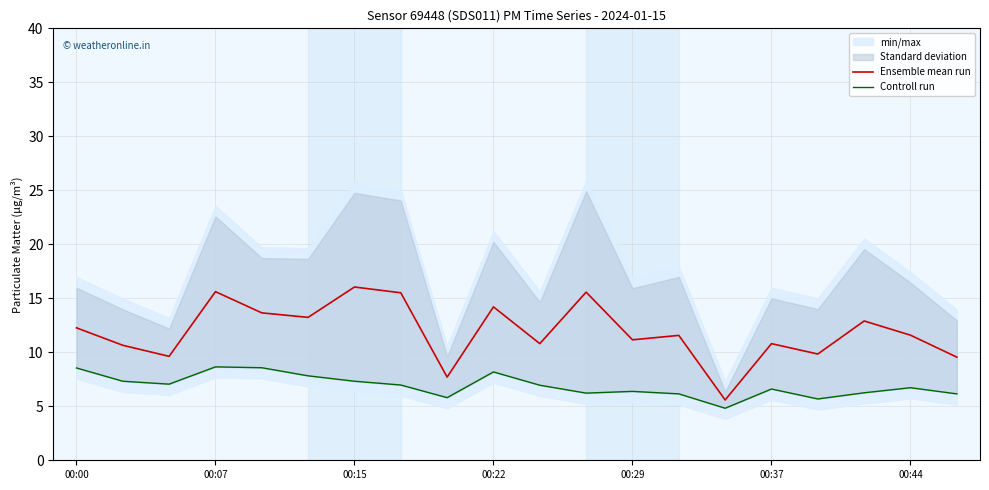

What is the highest value of the Ensemble mean run series?

16.0